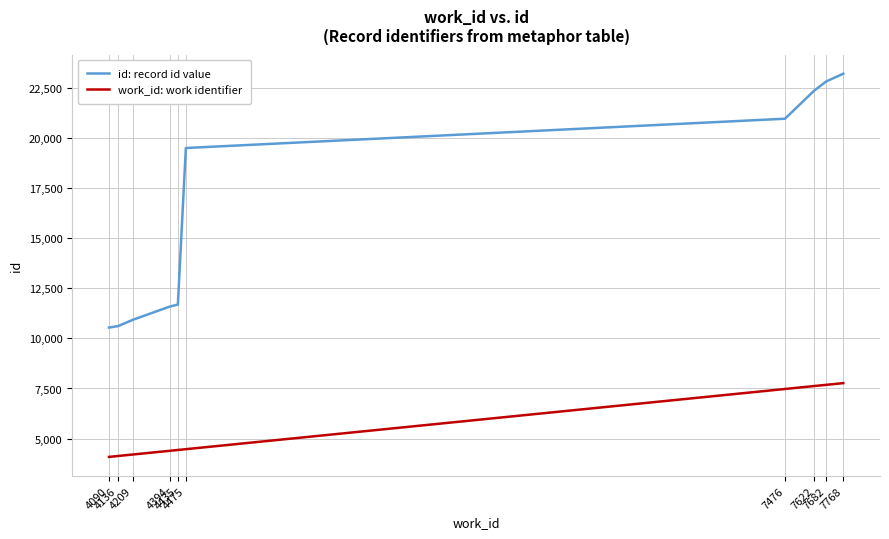

How many distinct data groups are displayed?

2